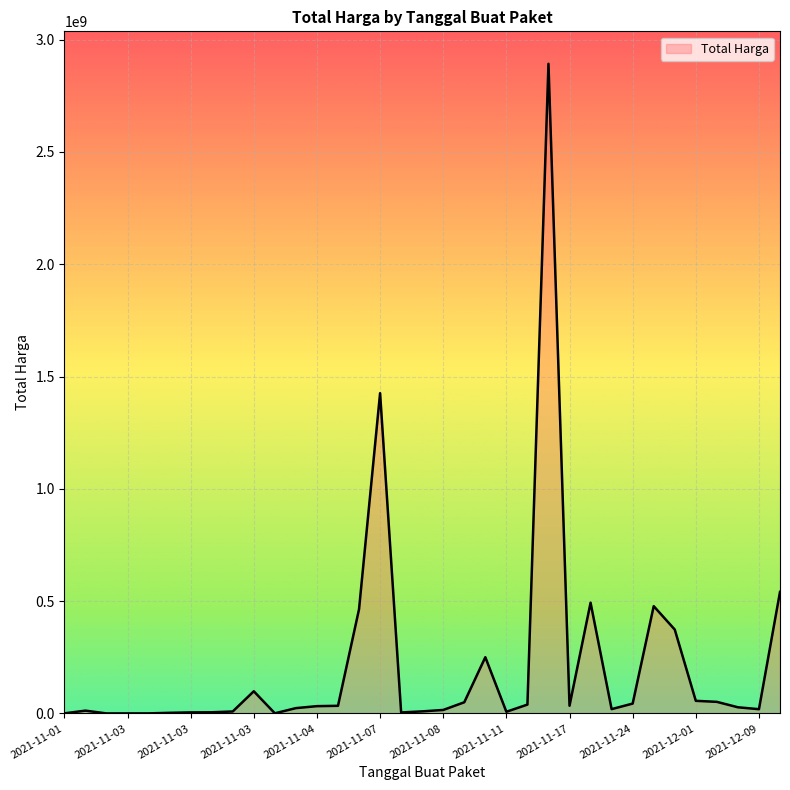

Does the chart display data point markers on the line(s)?

No